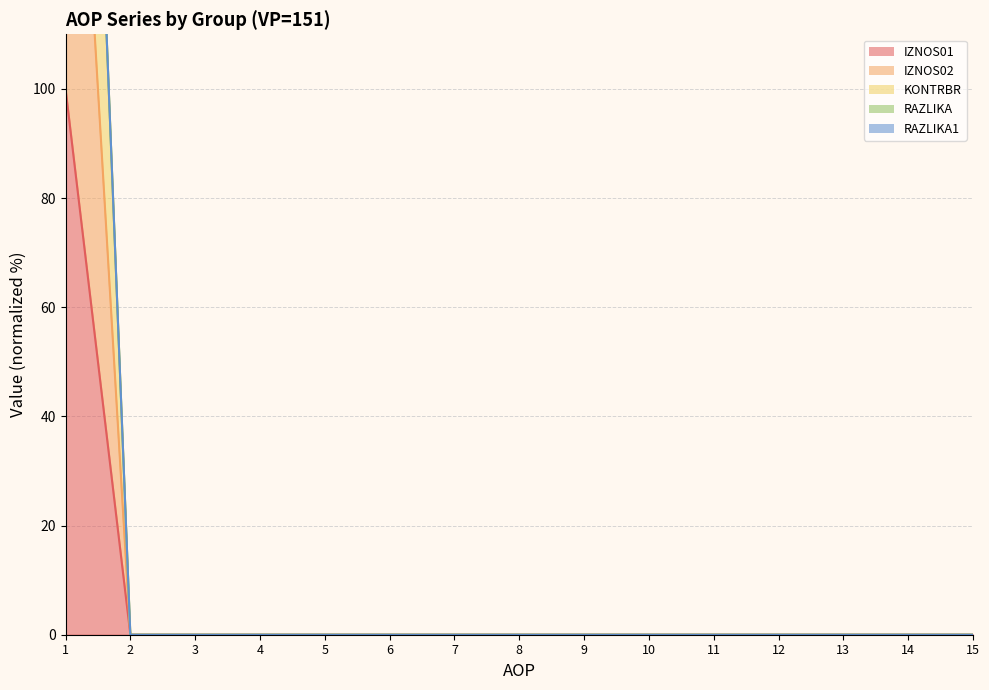

List the labels in order of KONTRBR value, largest first.

1, 2, 3, 4, 5, 6, 7, 8, 9, 10, 11, 12, 13, 14, 15